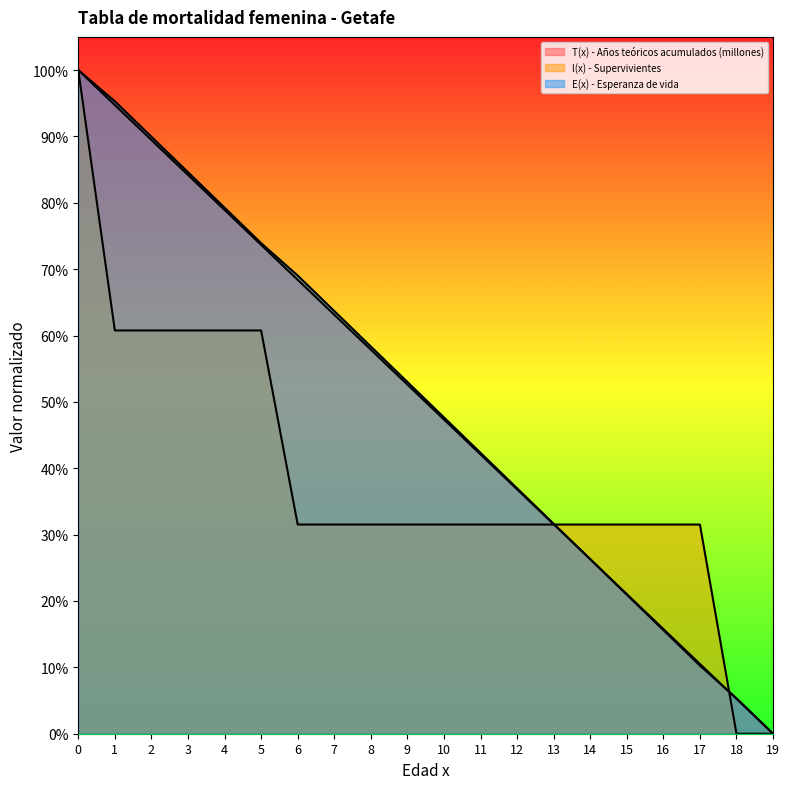

What is the sum of the E(x) - Esperanza de vida values at 12 and 14?

0.6